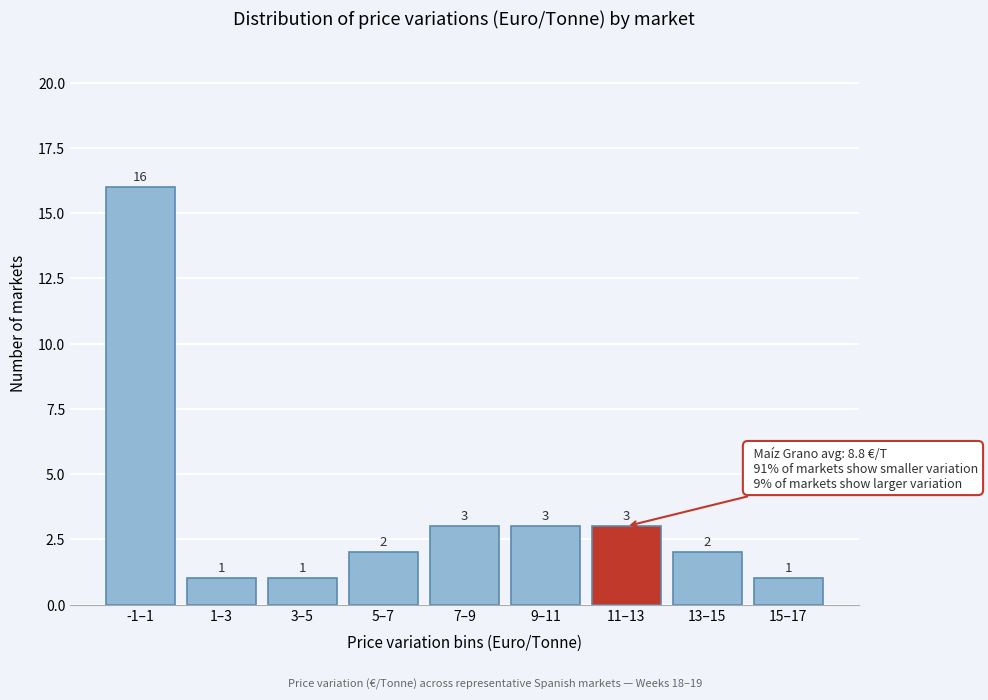

Reading left to right, extract all data points from this chart.

16	1	1	2	3	3	3	2	1